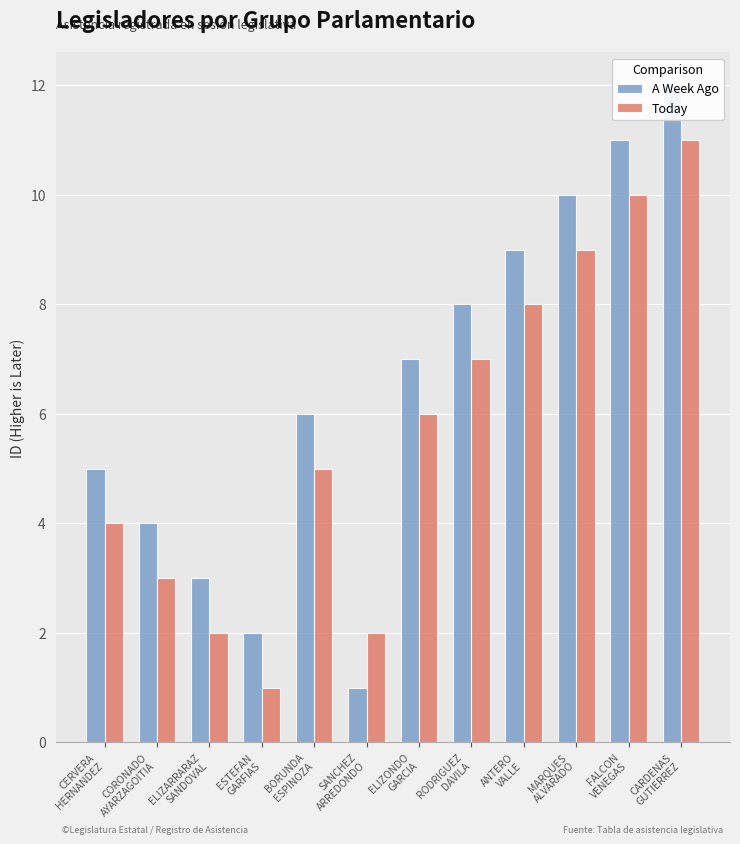

Which has a higher value, ELIZONDO
GARCIA or CERVERA
HERNANDEZ?

ELIZONDO
GARCIA